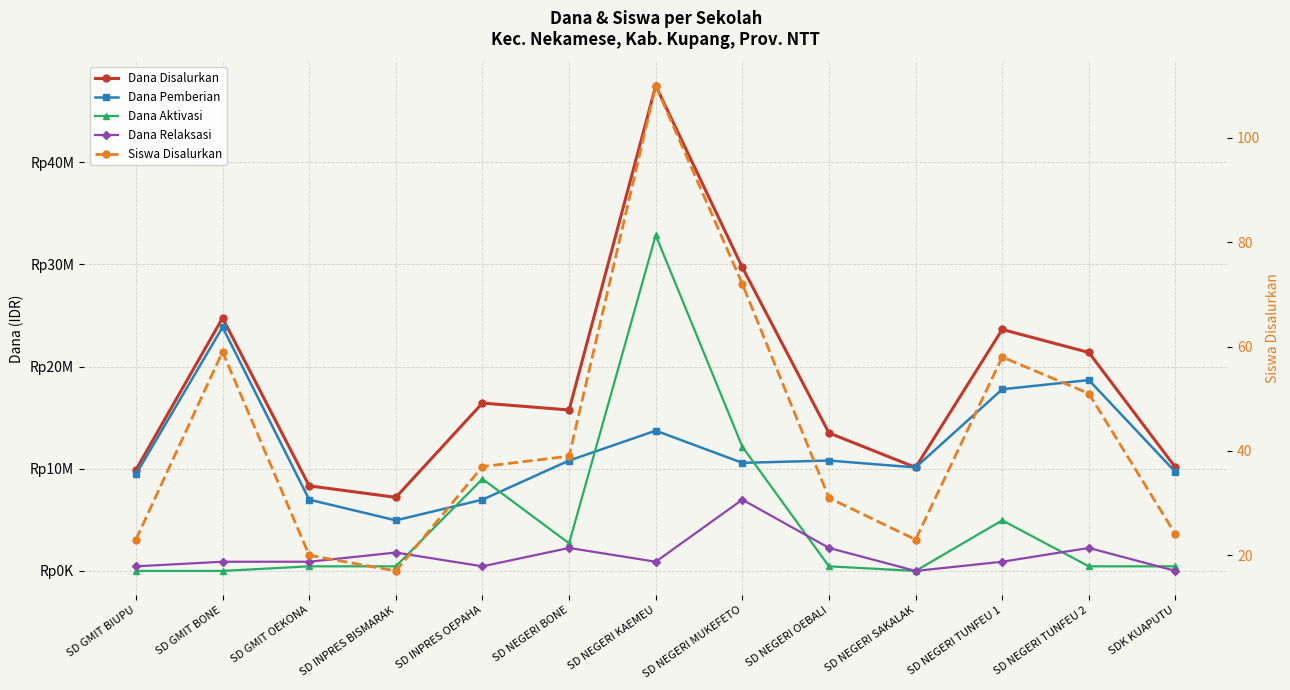

True or false: Siswa Disalurkan and Dana Disalurkan intersect in this chart.

False